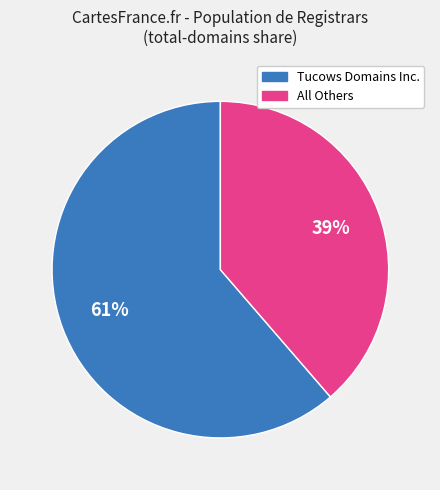

To the nearest percent, what is the average slice percentage?

50%